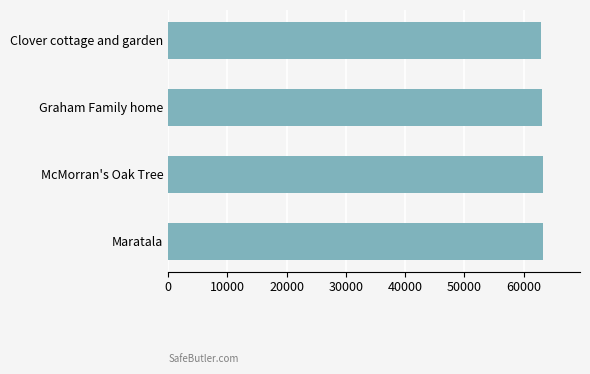

What is the sum of all values?

252458